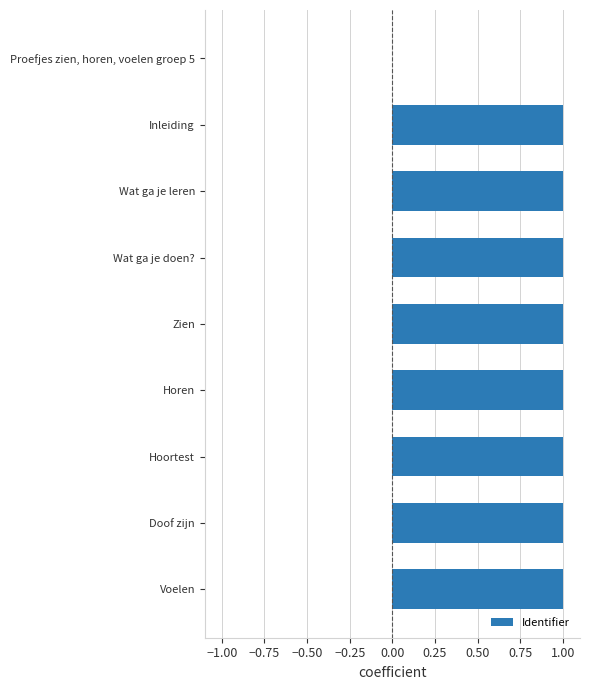

True or false: the data shows 1.0 at Inleiding.

True